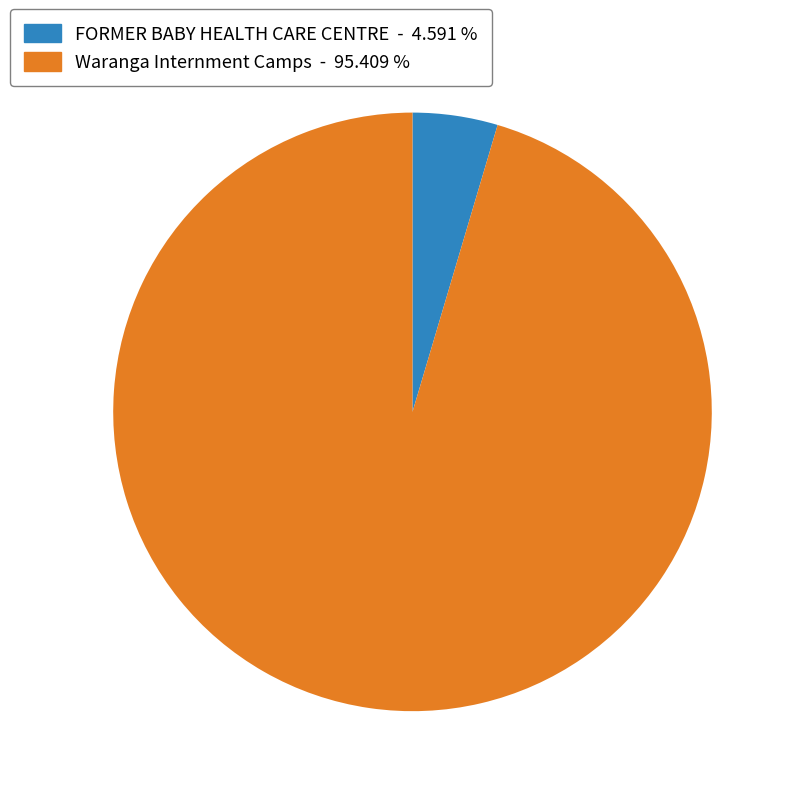

Rank the categories by value from highest to lowest.

Waranga Internment Camps, FORMER BABY HEALTH CARE CENTRE